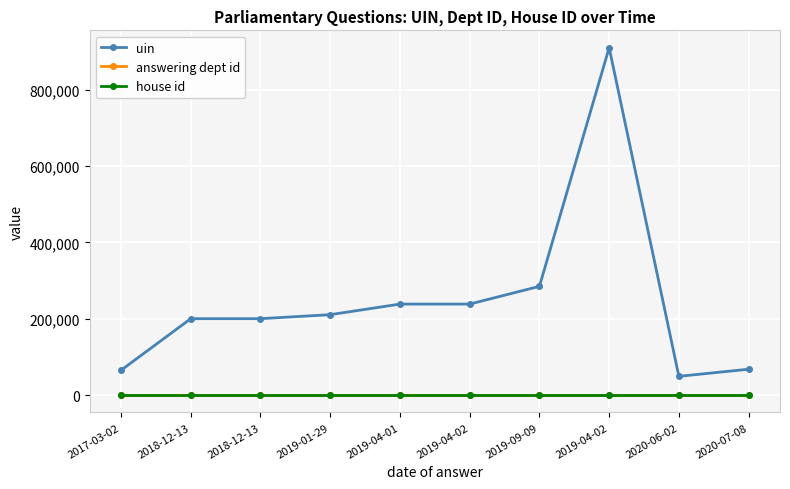

Is this an area chart (filled region under the line)?

No